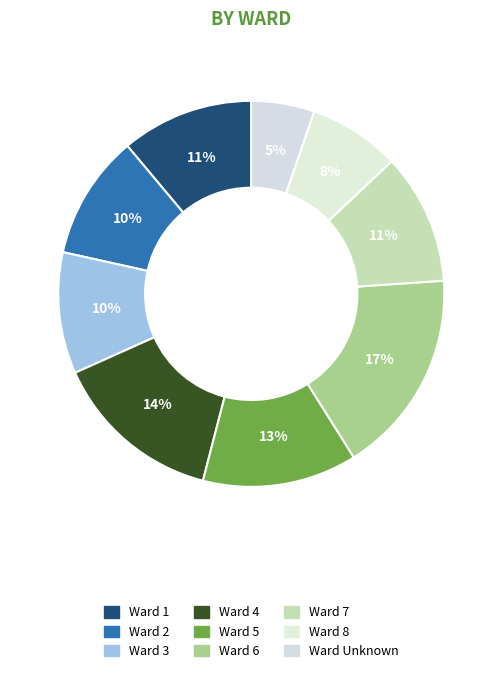

How many slices are in this pie chart?

9